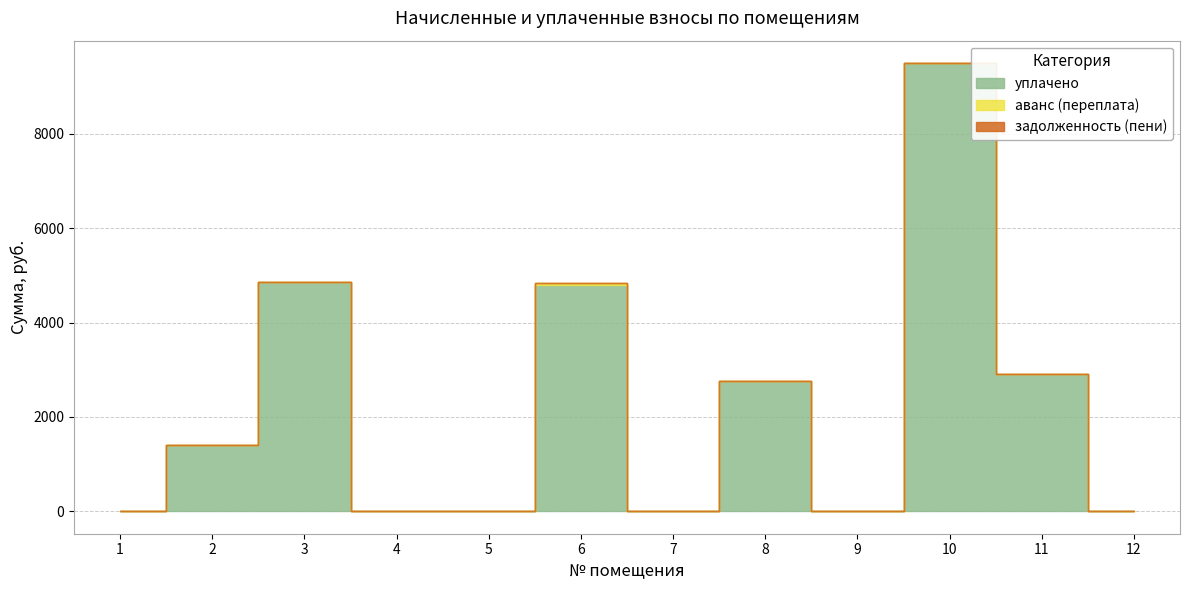

At which label does аванс (переплата) reach its minimum?

1